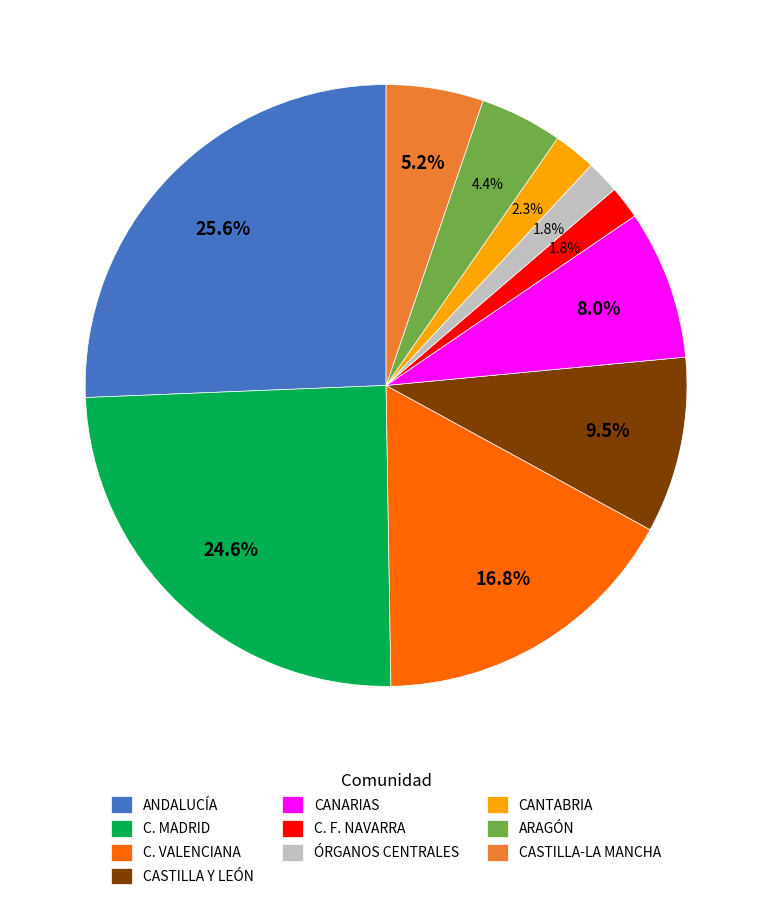

Does CANTABRIA represent more than half of the total?

No